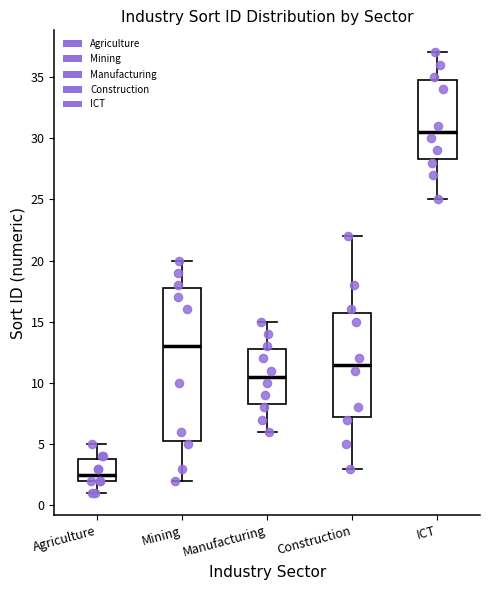

Reading left to right, read every box against the y-axis: the position of its median line, the range the box covers, and the ends of its whiskers. The values are not printed on the chart, so give them approximately, as read against the axis.

Agriculture: median 2.5, box 2.0 to 4.0, whiskers 1.0 to 5.0
Mining: median 13.0, box 5.5 to 18.0, whiskers 2.0 to 20.0
Manufacturing: median 10.5, box 8.5 to 13.0, whiskers 6.0 to 15.0
Construction: median 11.5, box 7.5 to 16.0, whiskers 3.0 to 22.0
ICT: median 30.5, box 28.5 to 35.0, whiskers 25.0 to 37.0